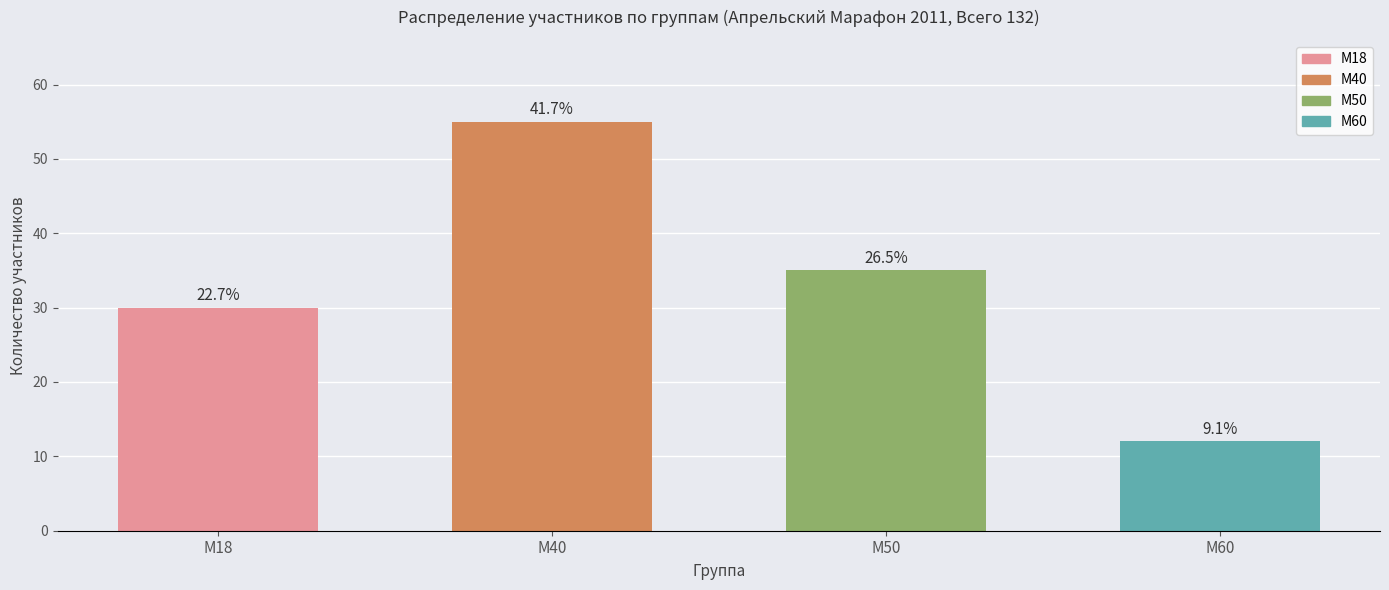

Does the chart contain any negative values?

No